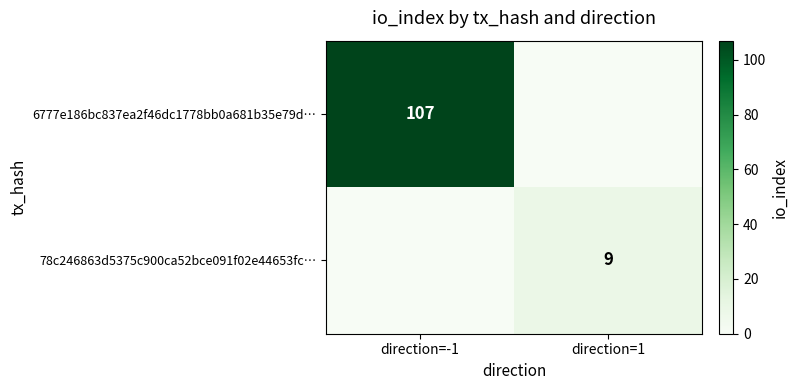

Is it true that 6777e186bc837ea2f46dc1778bb0a681b35e79d… equals 22 at direction=-1?

False